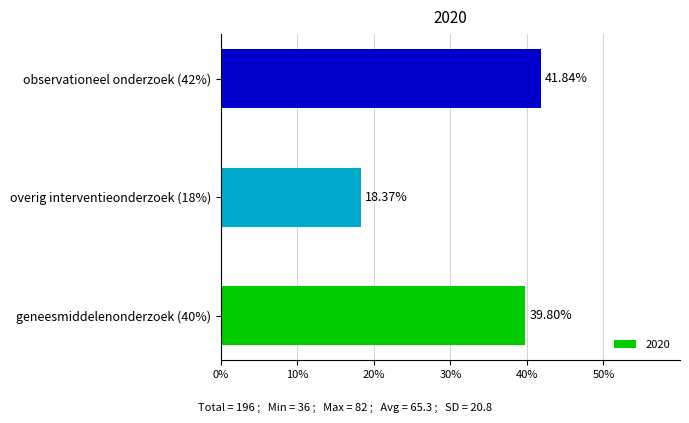

List the labels in order of value, largest first.

observationeel onderzoek (42%), geneesmiddelenonderzoek (40%), overig interventieonderzoek (18%)